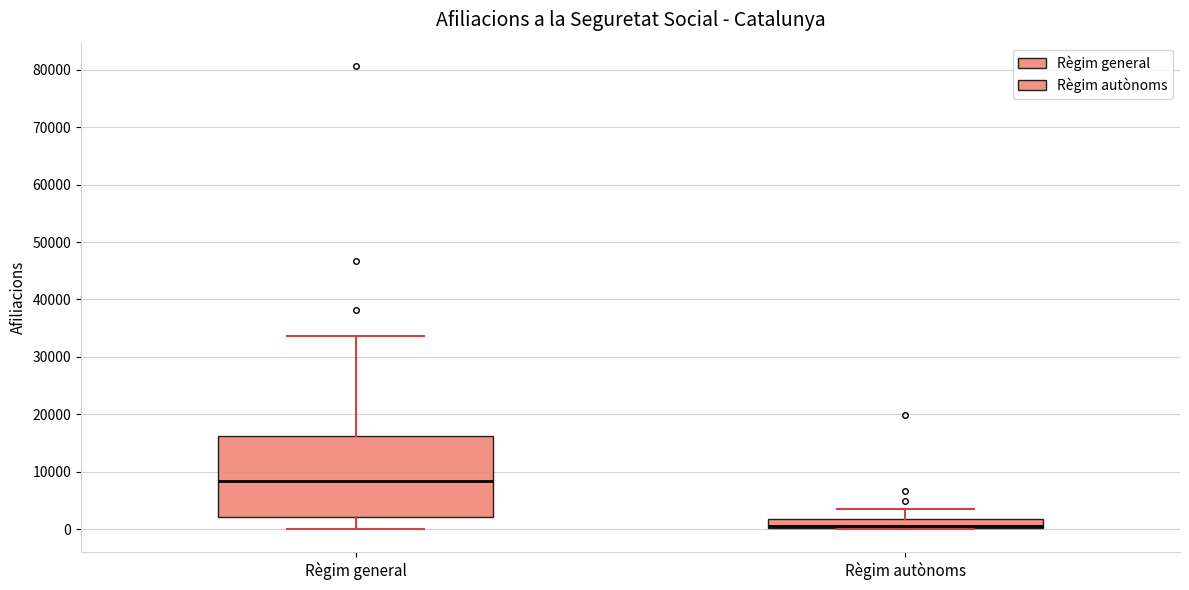

Reading left to right, transcribe this box plot: for each box, give where its median line is, the range the box spans, and where its two whiskers end, as read against the y-axis. The values are not printed on the chart, so give them approximately, as read against the axis.

Règim general: median 8000, box 2000 to 16000, whiskers 0 to 34000
Règim autònoms: median 1000, box 0 to 2000, whiskers 0 to 4000